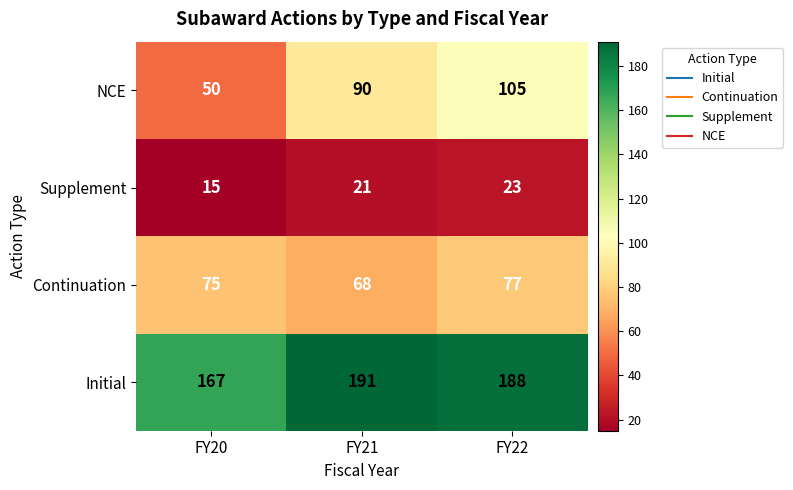

What is the minimum value shown in the chart?

15